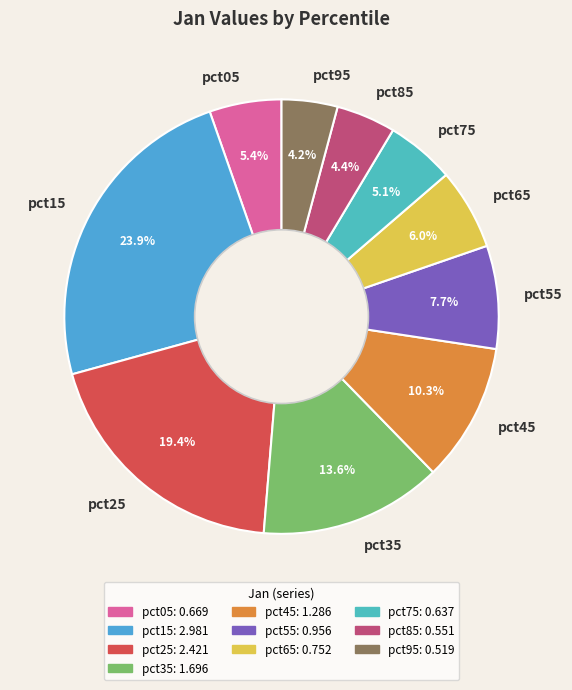

What is the largest slice in the pie chart?

pct15